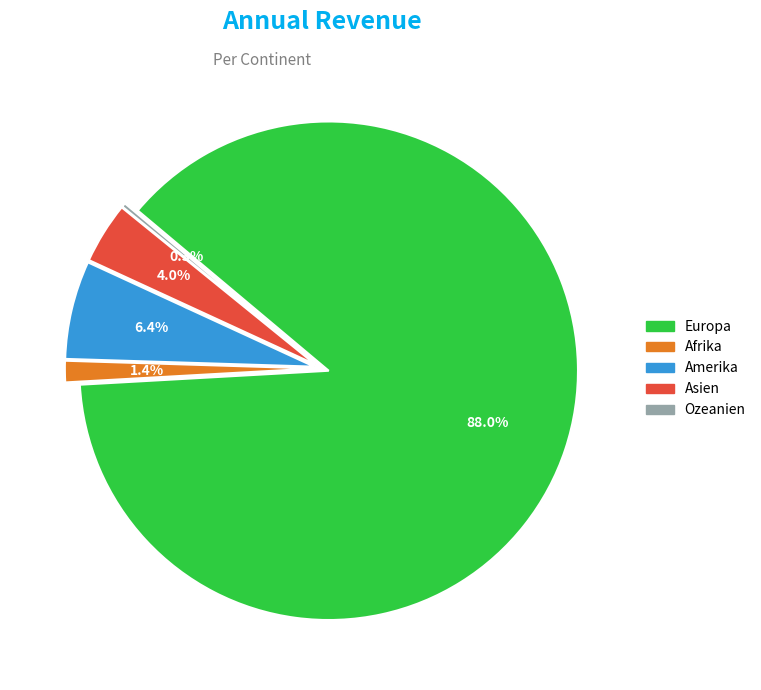

What is the smallest slice in the pie chart?

Ozeanien